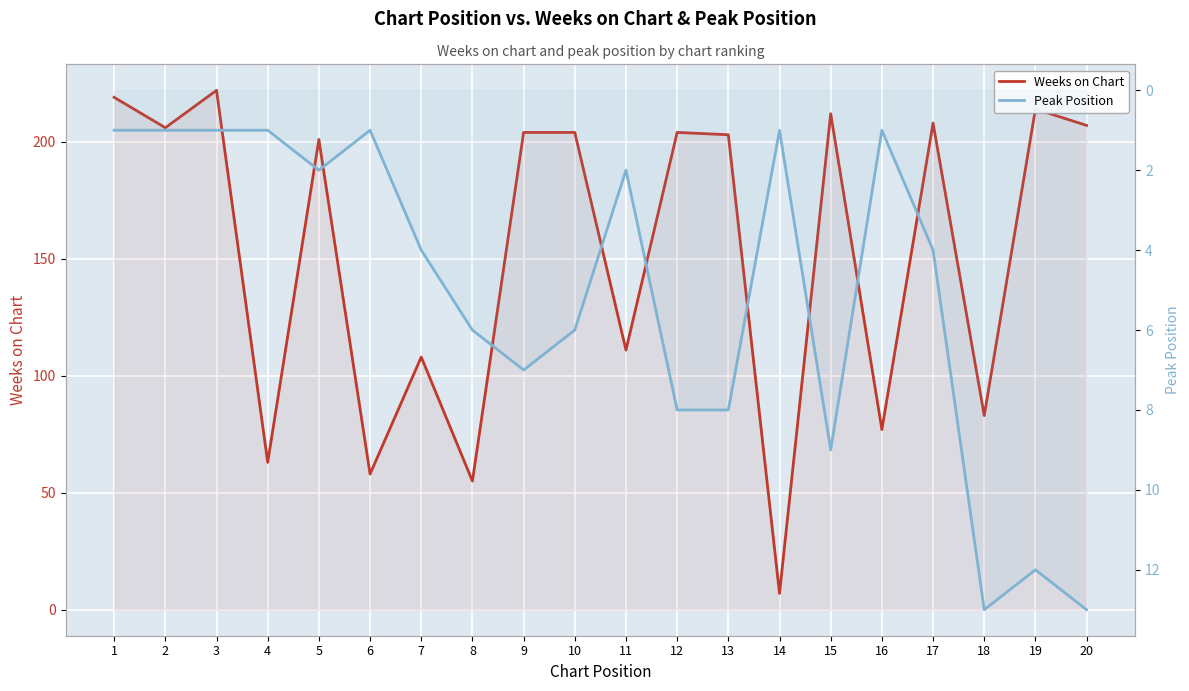

How many data points in Weeks on Chart are less than 204?

10